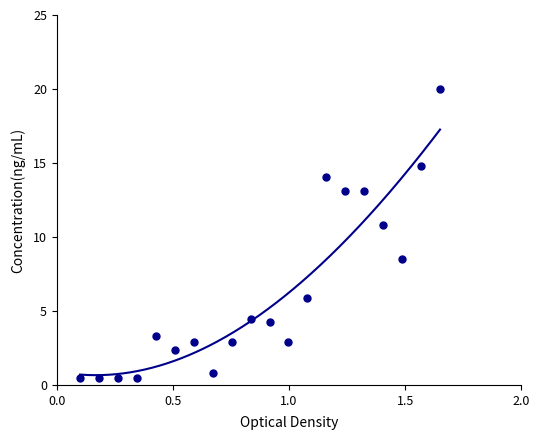

Reading left to right, extract all data points from this chart.

1=0.5	2=0.5	3=0.5	4=0.5	5=3.3	6=2.3	7=2.9	8=0.8	9=2.9	10=4.5	11=4.2	12=2.9	13=5.9	14=14.0	15=13.1	16=13.1	17=10.8	18=8.5	19=14.8	20=20.0